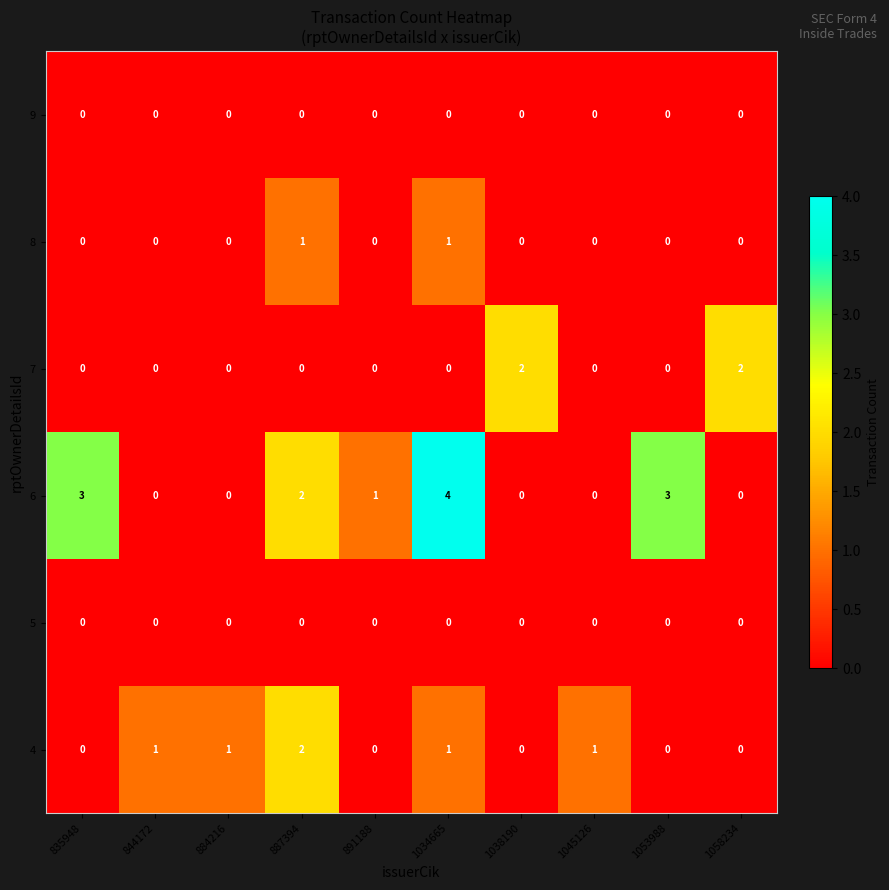

The value of 5 at 1038190 is 0. True or false?

True